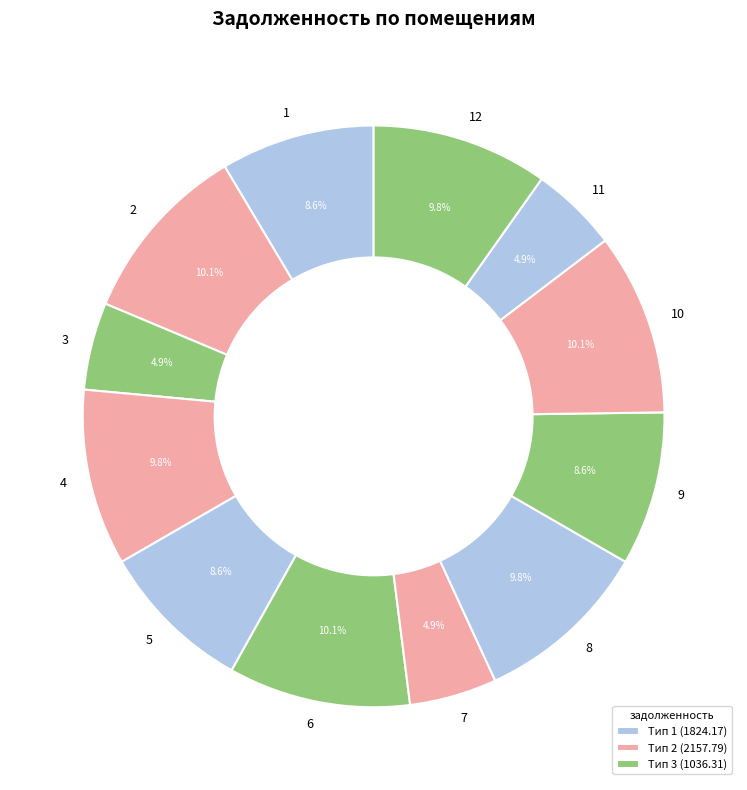

To the nearest percent, what is the difference between the largest and smallest slice percentages?

5%